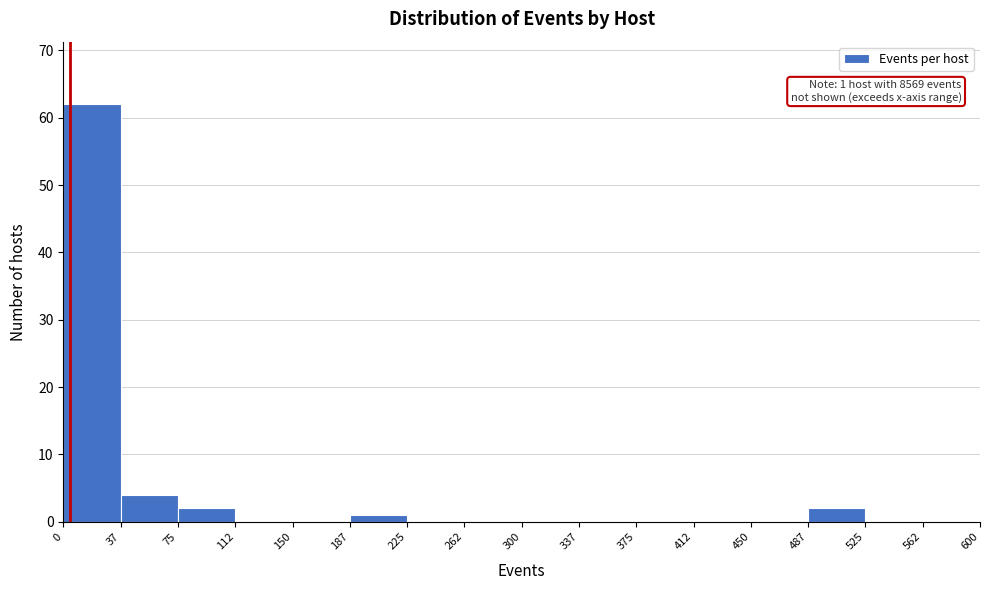

Which range on the x-axis has the tallest bar?

0 to 37